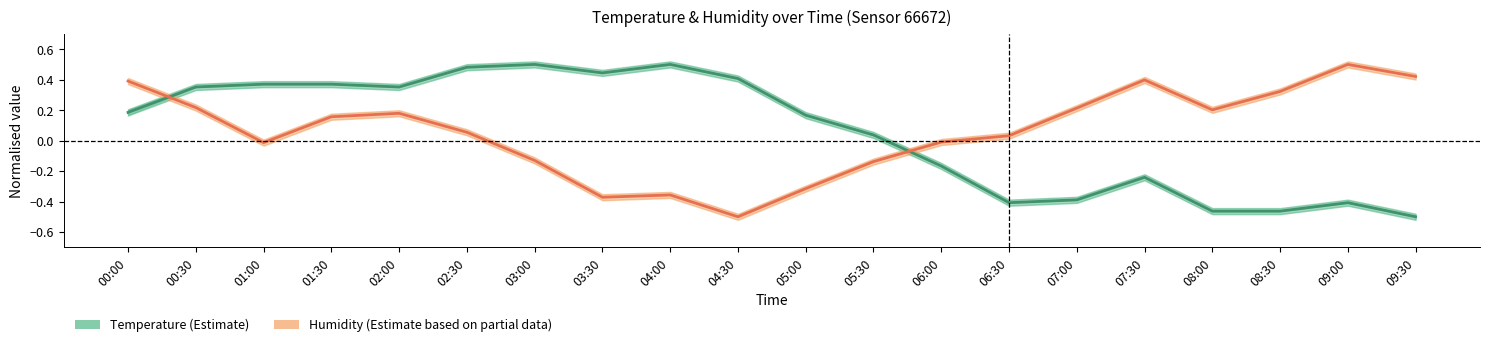

The Temperature series shows 0.2 at 05:00. True or false?

True